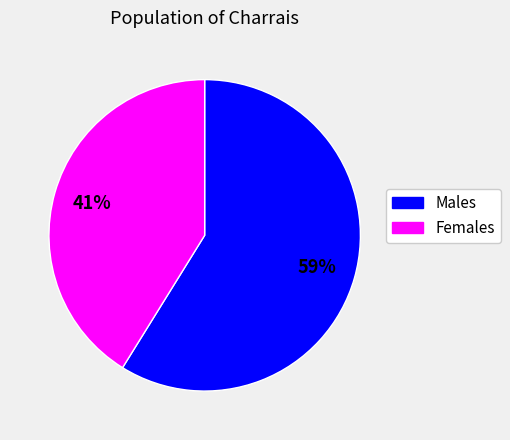

Is there a majority slice in this chart?

Yes